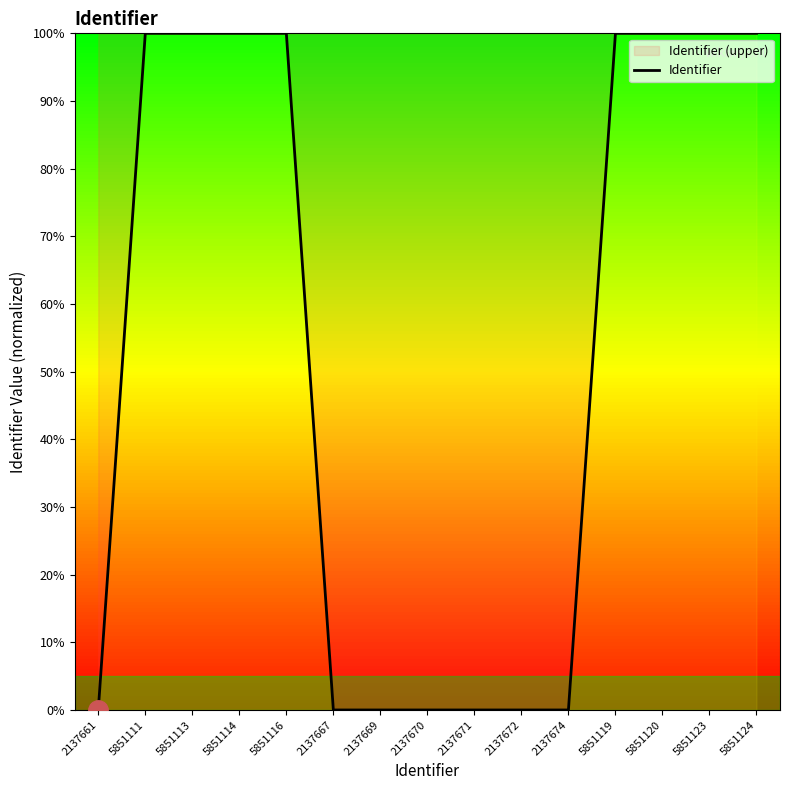

Reading left to right, transcribe all the data shown in this chart.

0.0	100.0	100.0	100.0	100.0	0.0	0.0	0.0	0.0	0.0	0.0	100.0	100.0	100.0	100.0